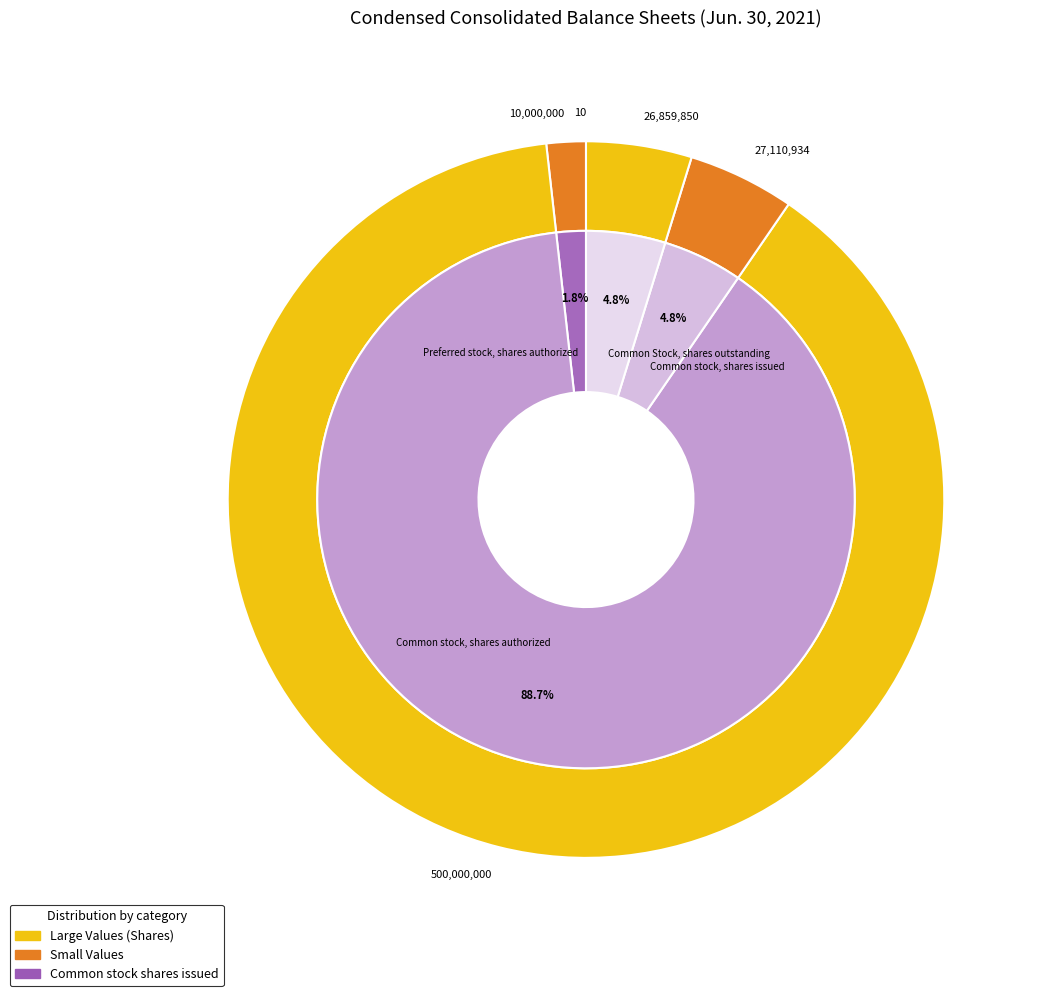

What is the change in value from Allowance for doubtful accounts to Common stock, shares authorized?

+499999990